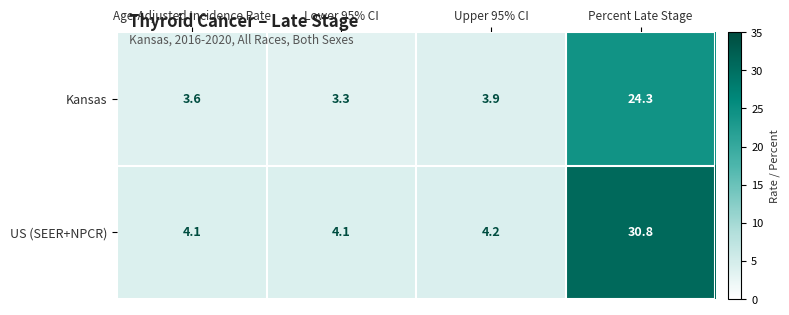

What is the total value across all series at Upper 95% CI?

8.1